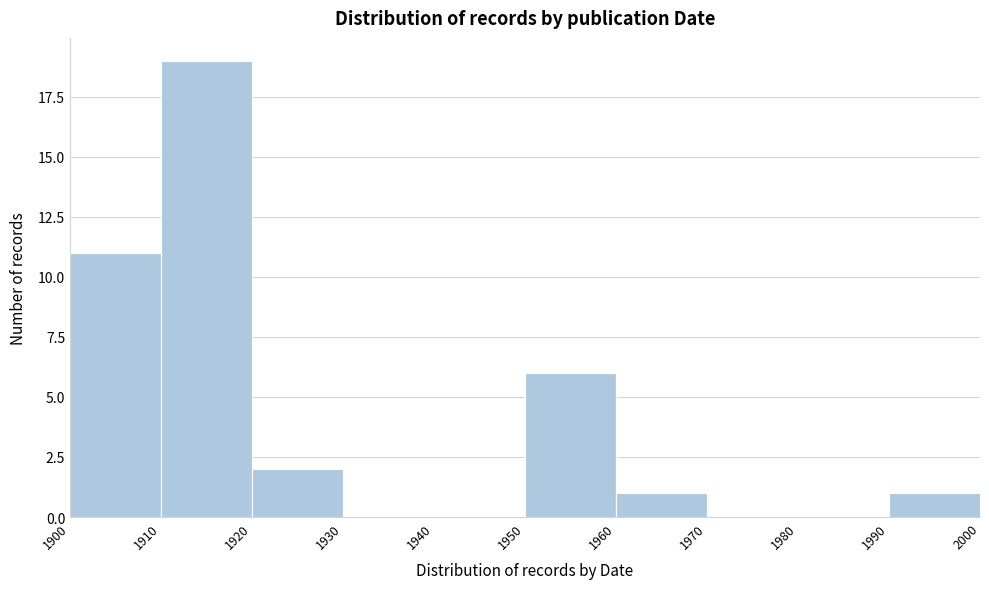

How tall is the bar that spans 1900 to 1910 on the x-axis? The values are not printed on the chart, so give them approximately, as read against the axis.

11